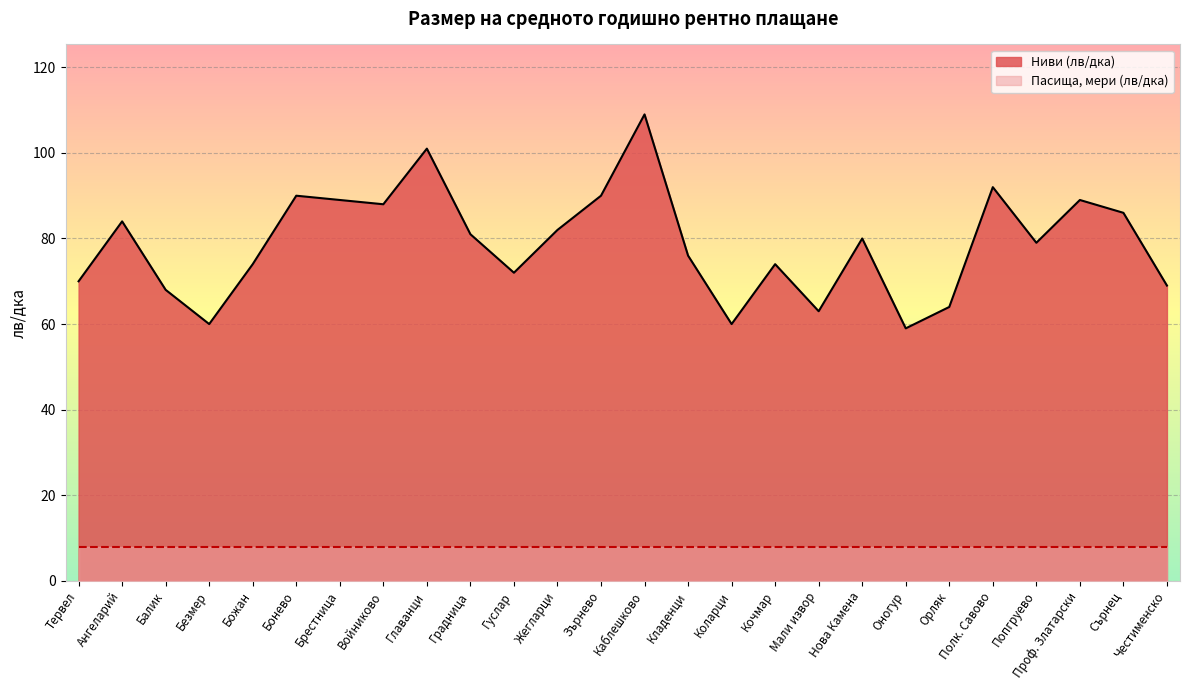

What is the greatest value displayed?

109